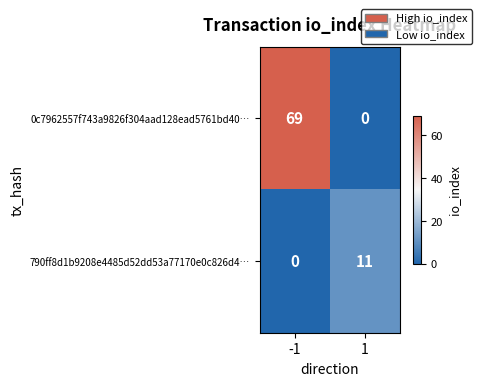

Rank the categories by 790ff8d1b9208e4485d52dd53a77170e0c826d4… value from highest to lowest.

1, -1